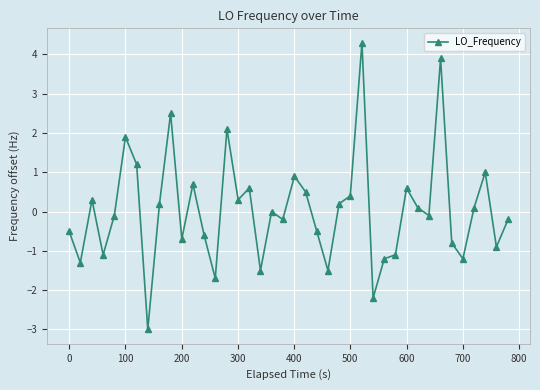

What is the difference between the second highest and minimum values?

6.9